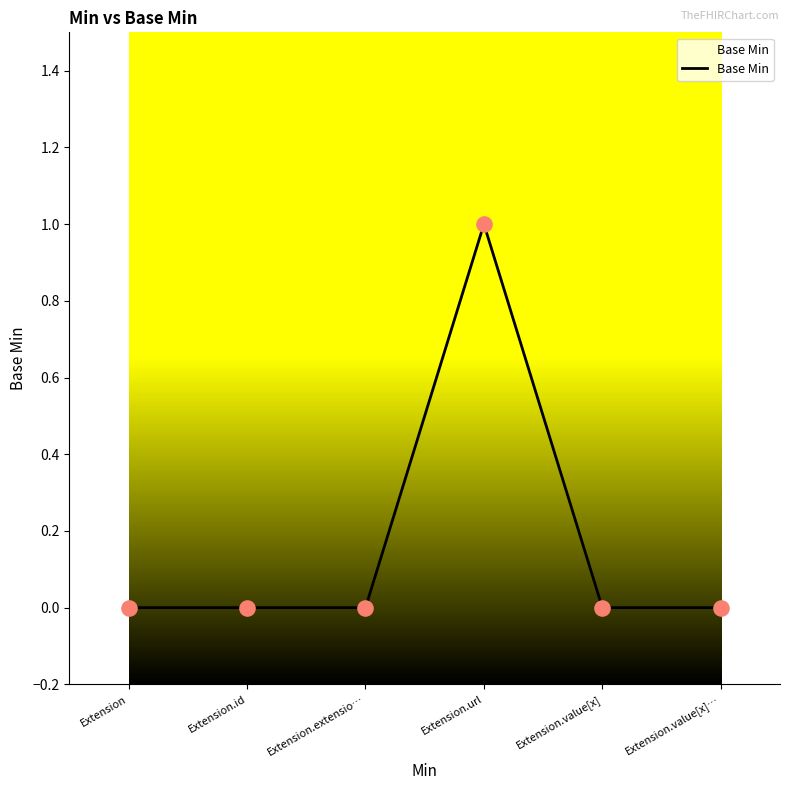

Which has a higher value, Extension.url or Extension?

Extension.url